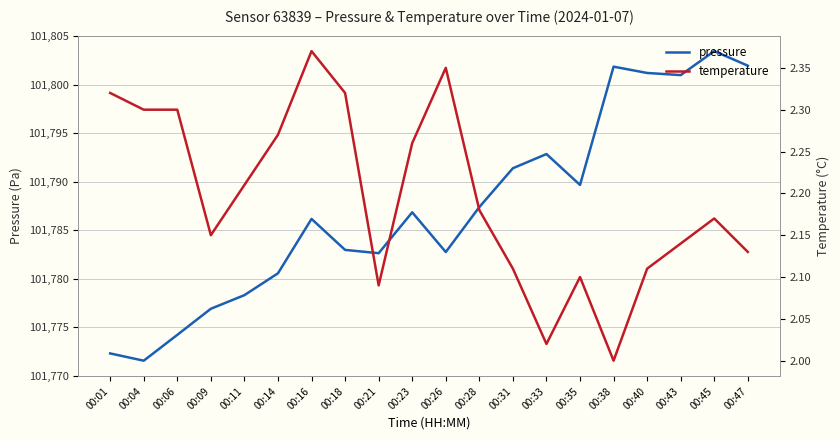

What are all the series names shown in the legend?

pressure, temperature